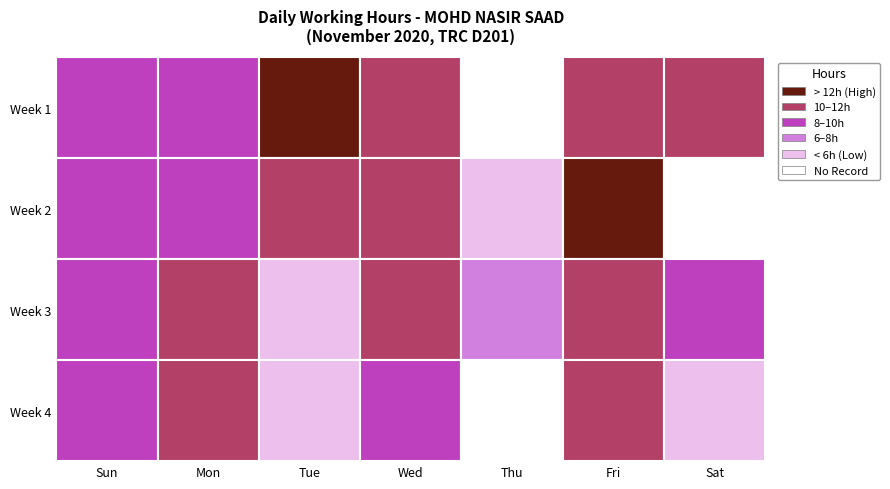

What is the highest value of the 1 series?

14.1